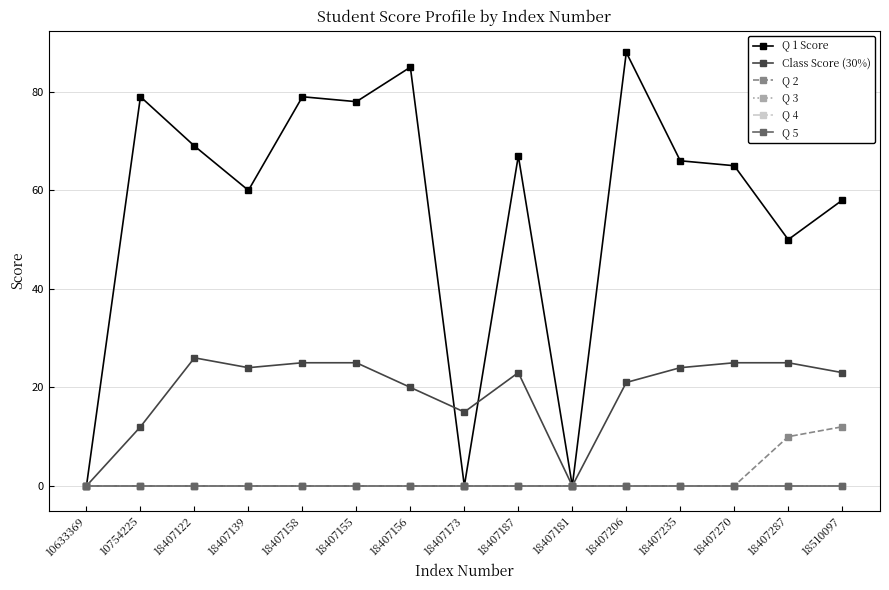

Does the chart have visible grid lines?

Yes